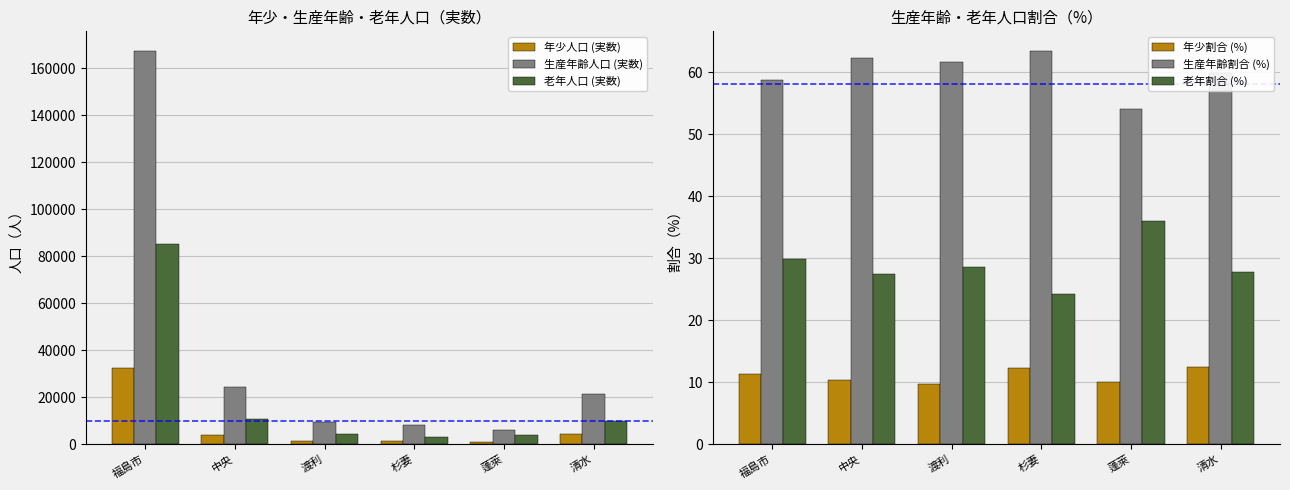

What is the average value of the 生産年齢割合 (%) series?

60.0